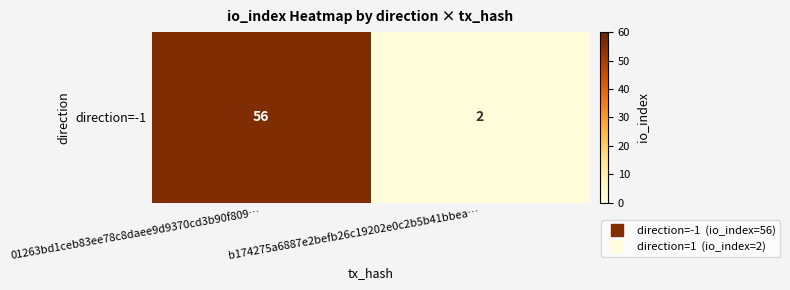

The value at 01263bd1ceb83ee78c8daee9d9370cd3b90f809… is 56. True or false?

True